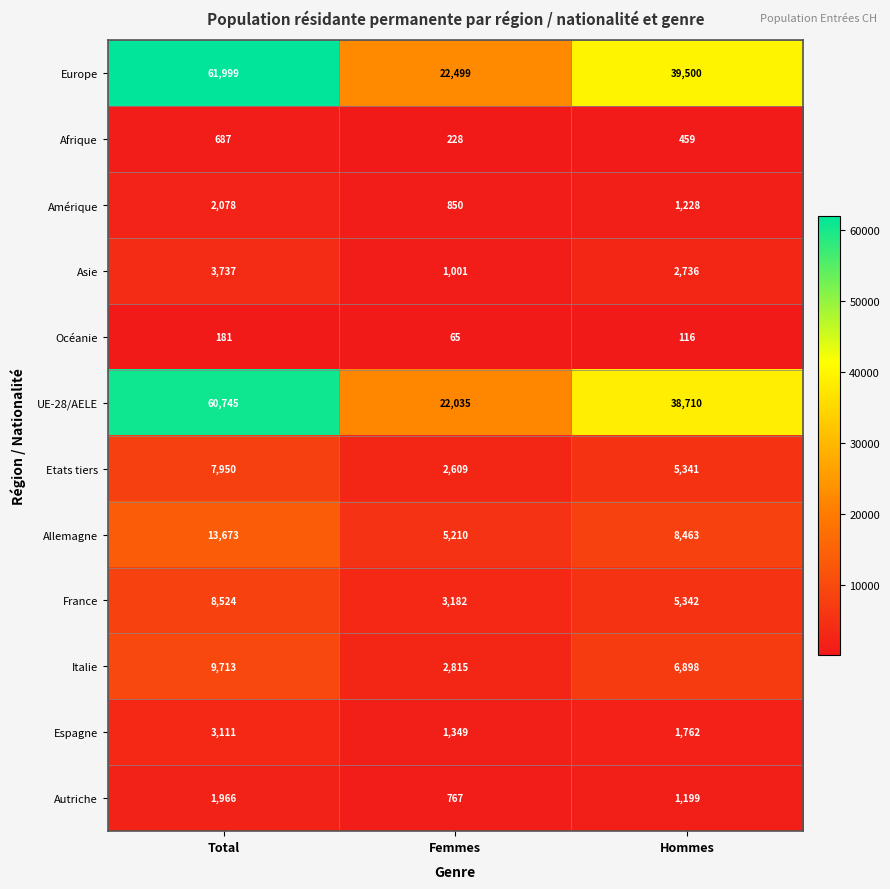

At Hommes, list the series in order from smallest to largest.

Océanie, Afrique, Autriche, Amérique, Espagne, Asie, Etats tiers, France, Italie, Allemagne, UE-28/AELE, Europe